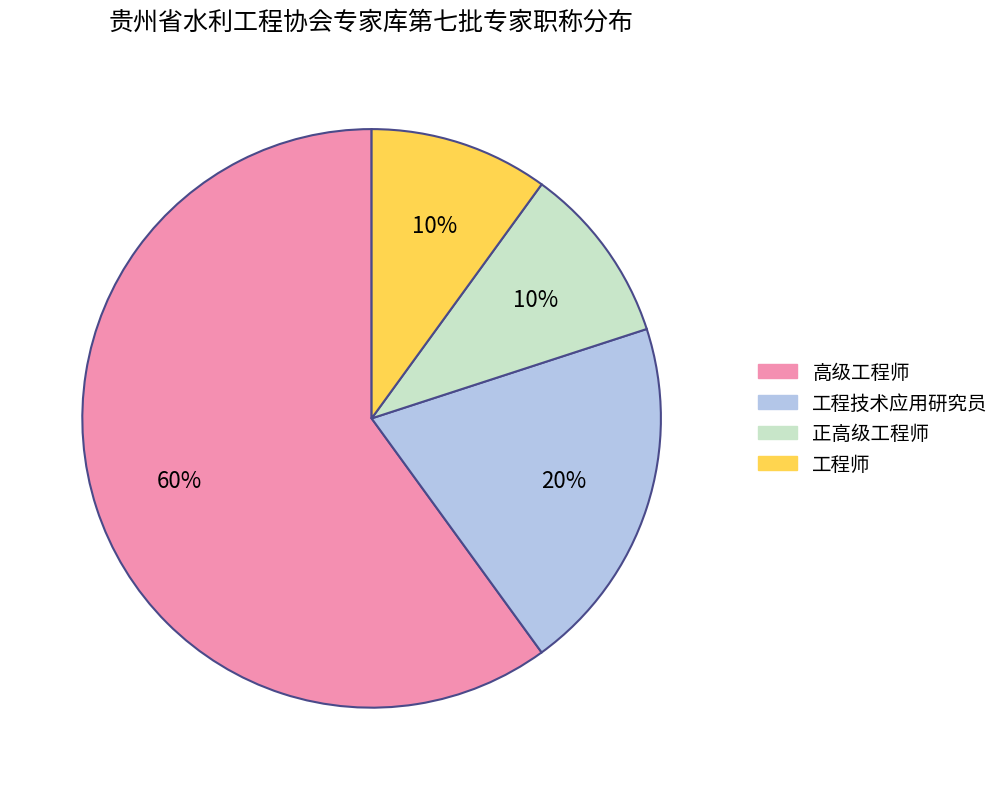

Approximately how many times larger is the value at 高级工程师 compared to 正高级工程师?

6.0